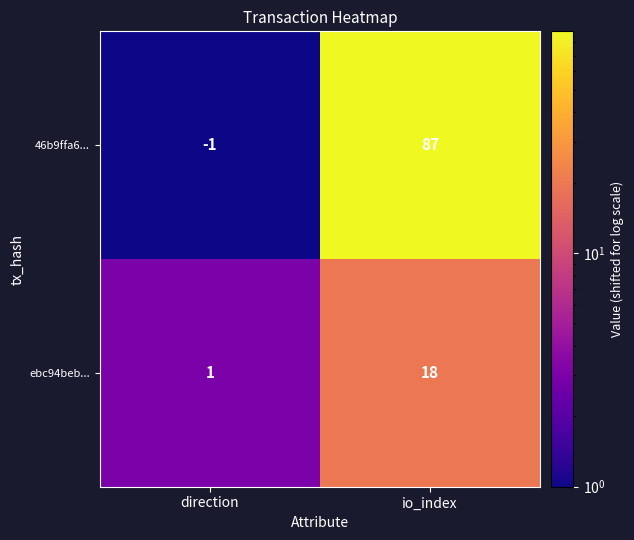

What is the difference between the ebc94beb... values at io_index and direction?

17